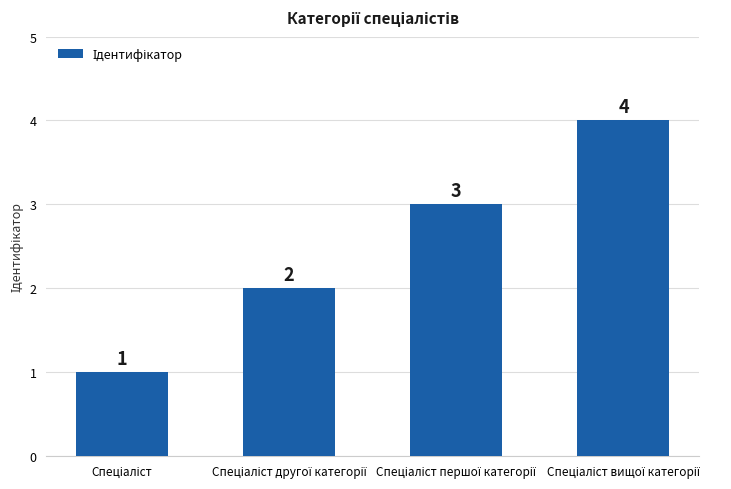

What is the value of the 4th bar from the left?

4